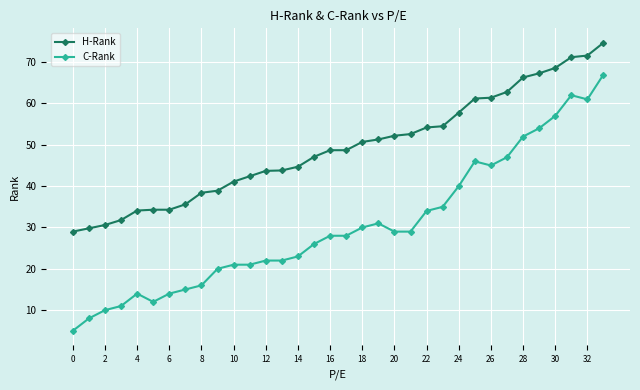

What is the minimum value for C-Rank?

5.0